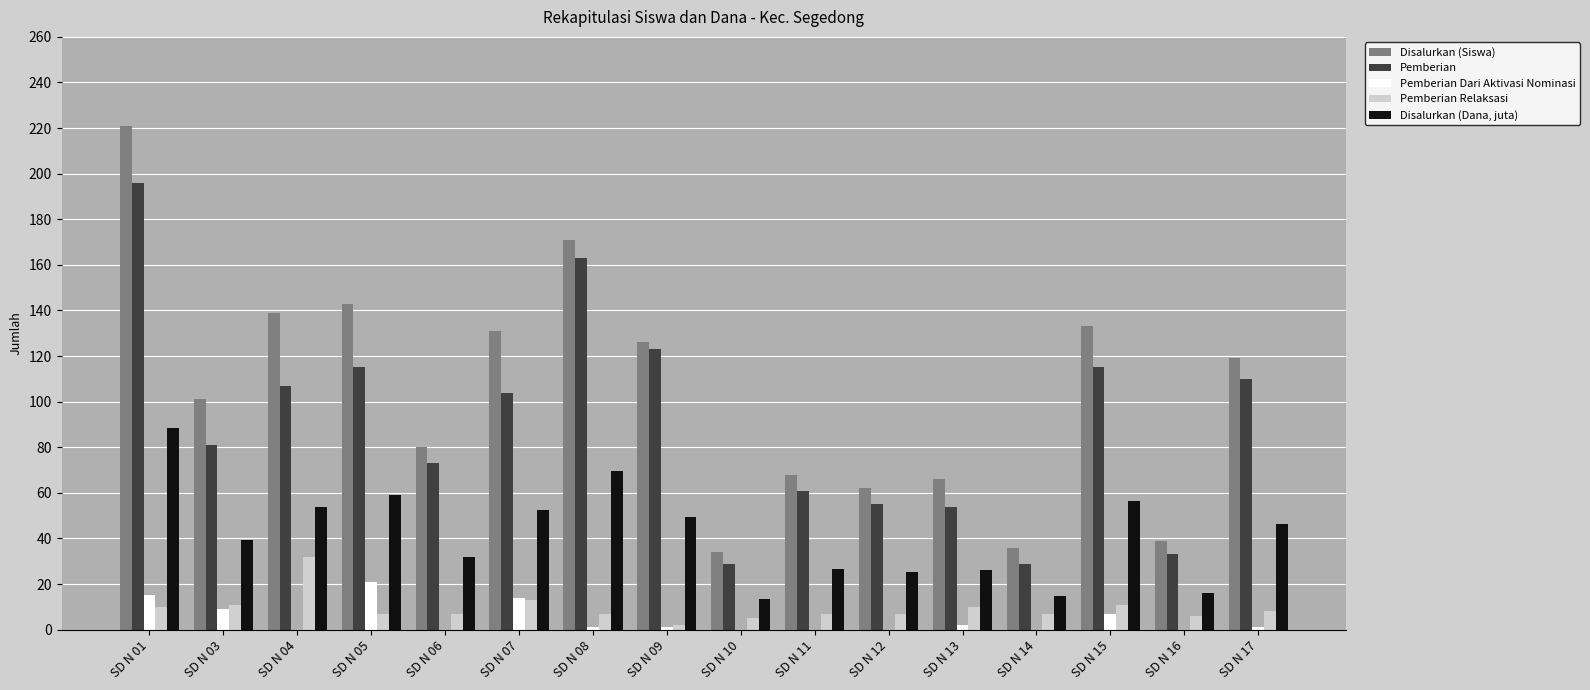

Count the number of categories in the chart.

16